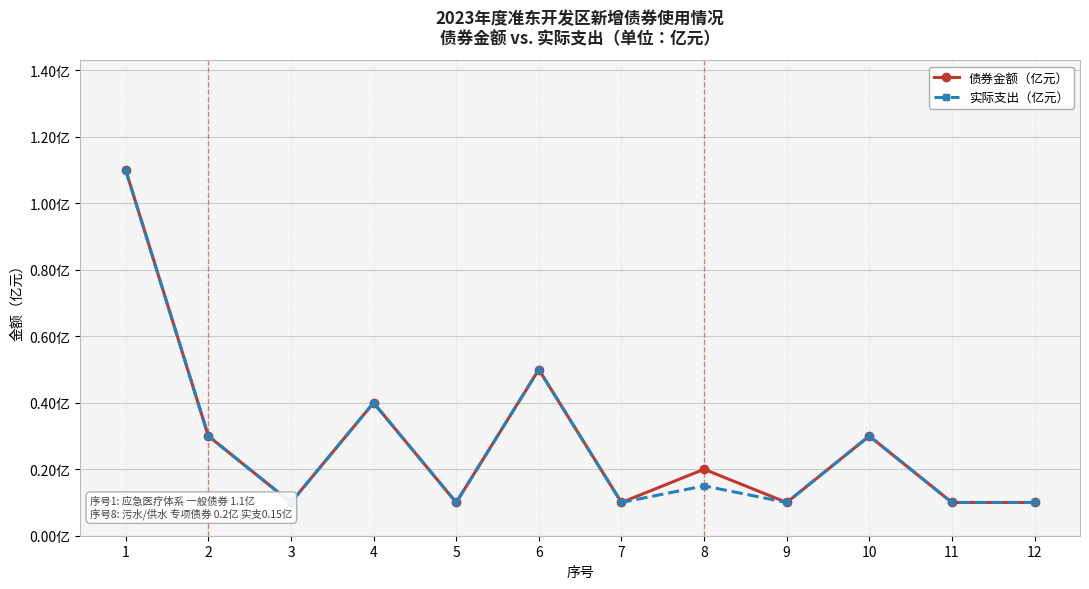

Reading left to right, what are all the values shown in this chart?

债券金额（亿元）: 1=1.1	2=0.3	3=0.1	4=0.4	5=0.1	6=0.5	7=0.1	8=0.2	9=0.1	10=0.3	11=0.1	12=0.1
实际支出（亿元）: 1=1.1	2=0.3	3=0.1	4=0.4	5=0.1	6=0.5	7=0.1	8=0.1	9=0.1	10=0.3	11=0.1	12=0.1